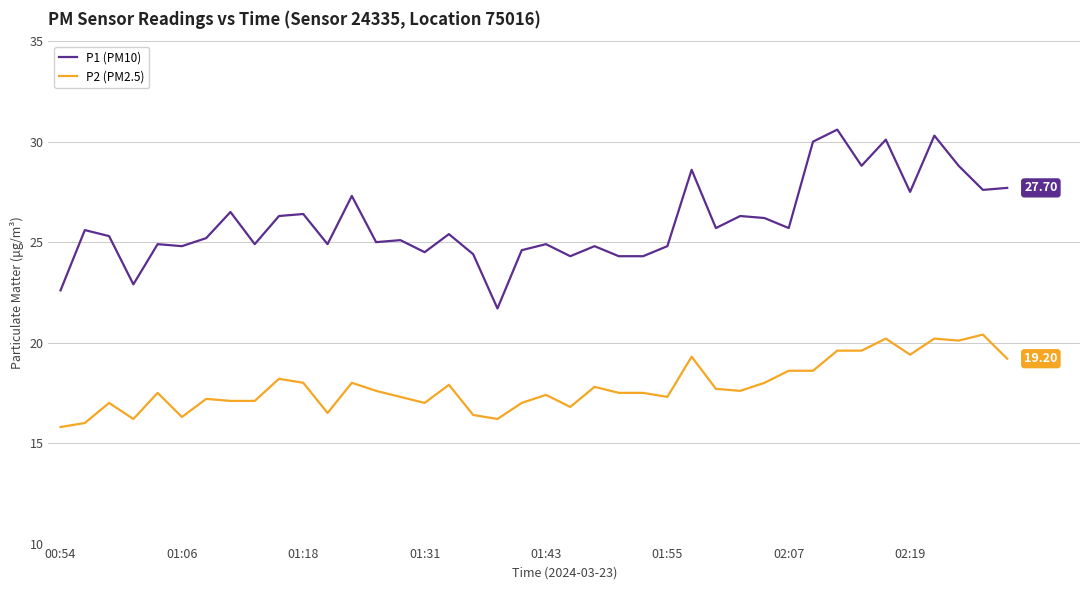

What is the difference between the maximum and second lowest values in the P2 (PM2.5) series?

4.4